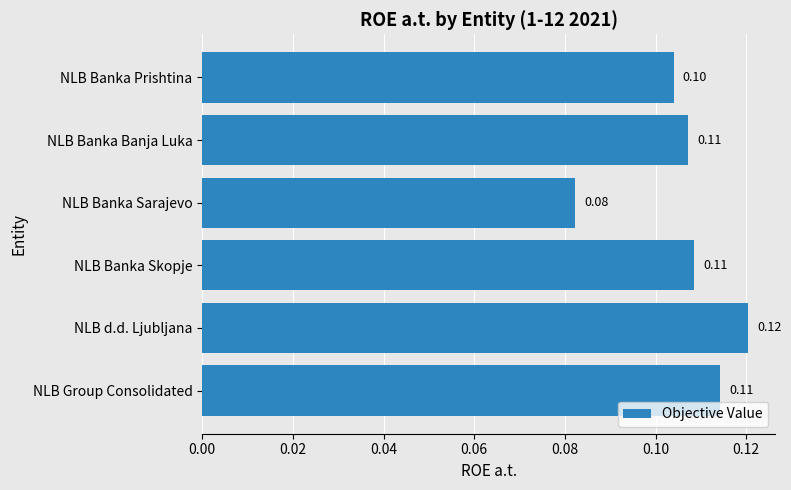

What is the sum of all values?

0.6